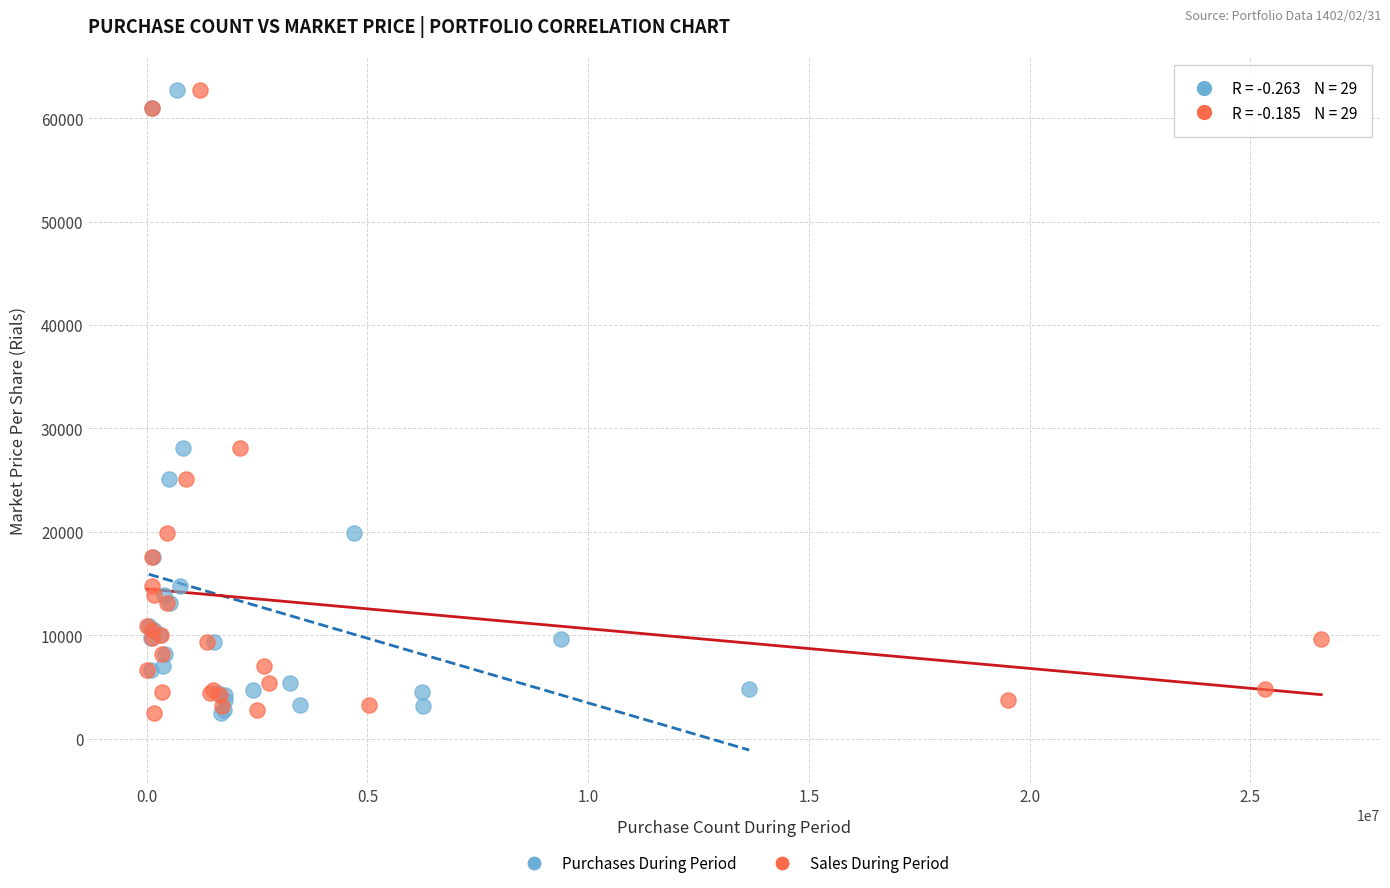

What are all the series names shown in the legend?

Purchases During Period, Sales During Period